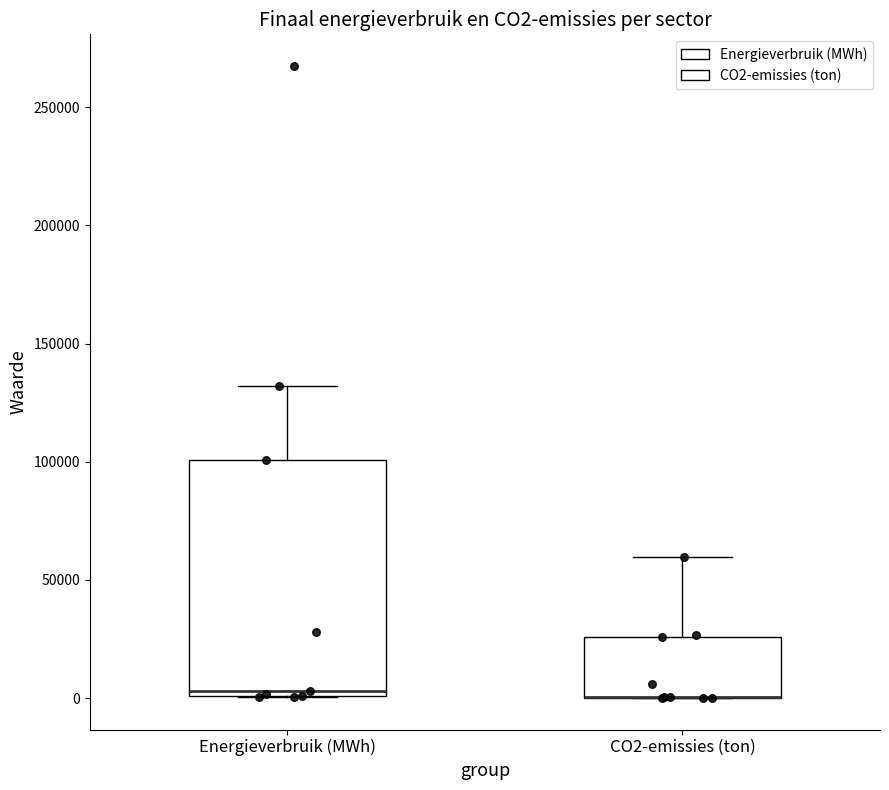

Which box is the tallest, from its lower edge to its upper edge?

Energieverbruik (MWh)